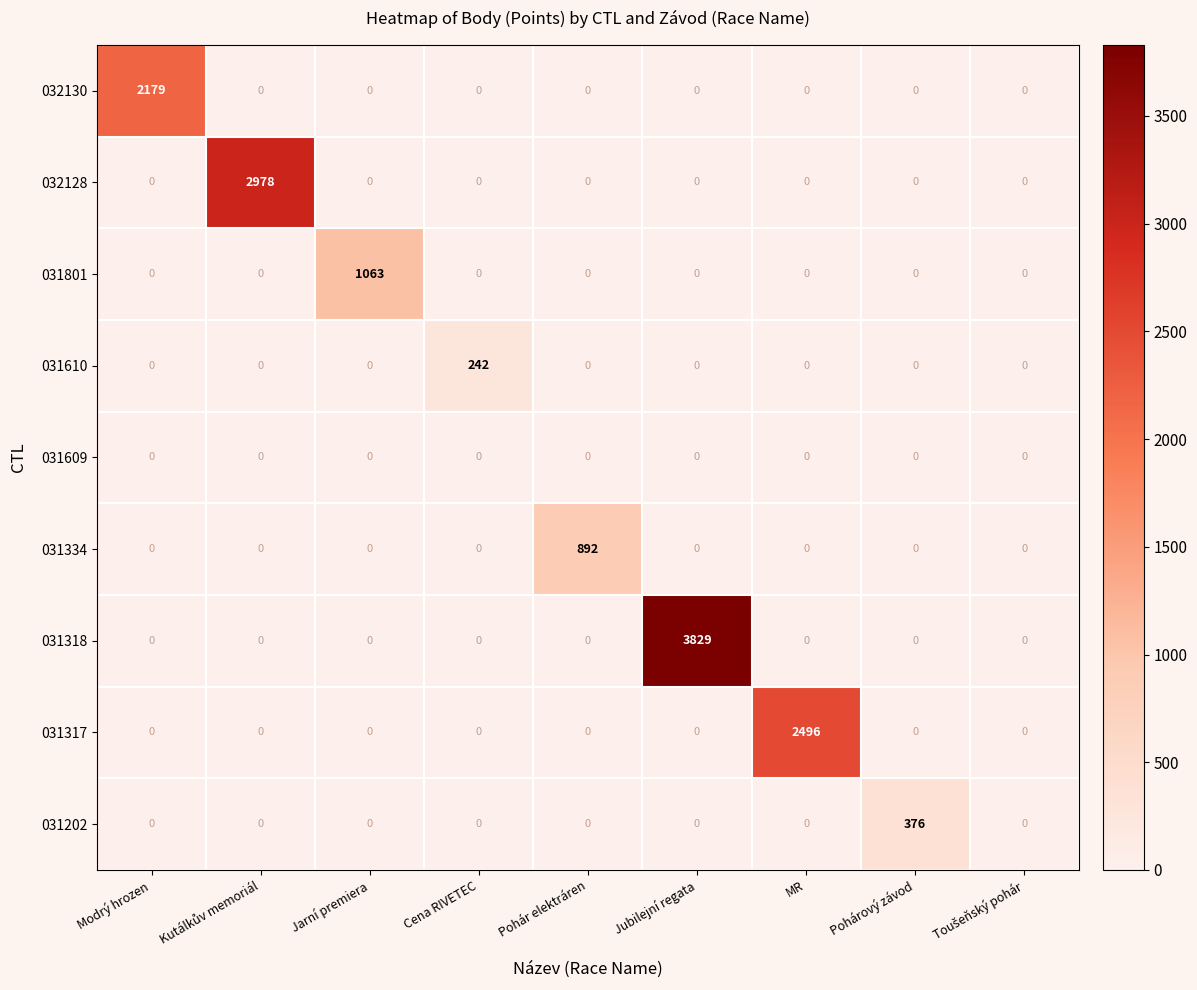

At how many categories does at least one series exceed 2342?

3